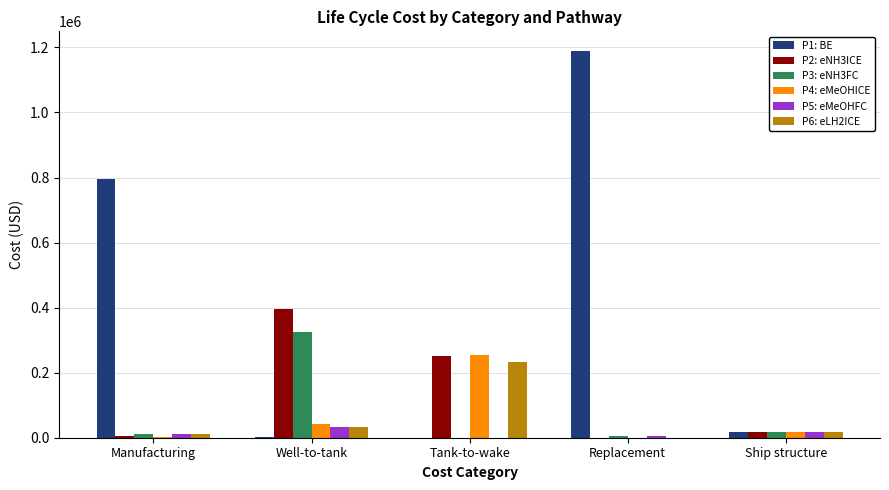

Count the number of categories in the chart.

5